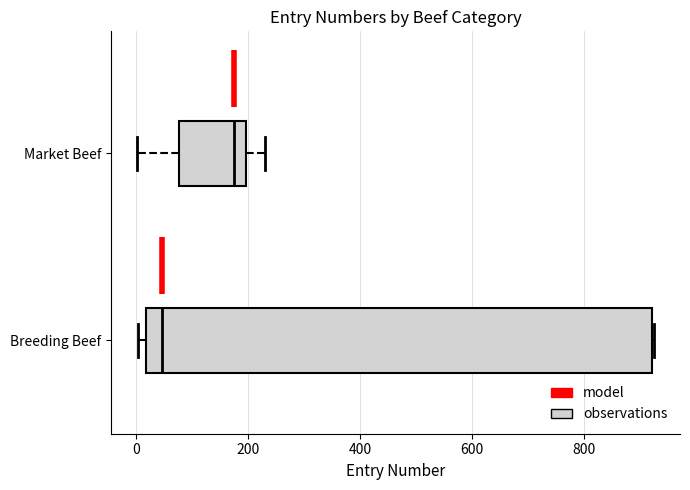

Which box's median line is the furthest to the right?

Market Beef